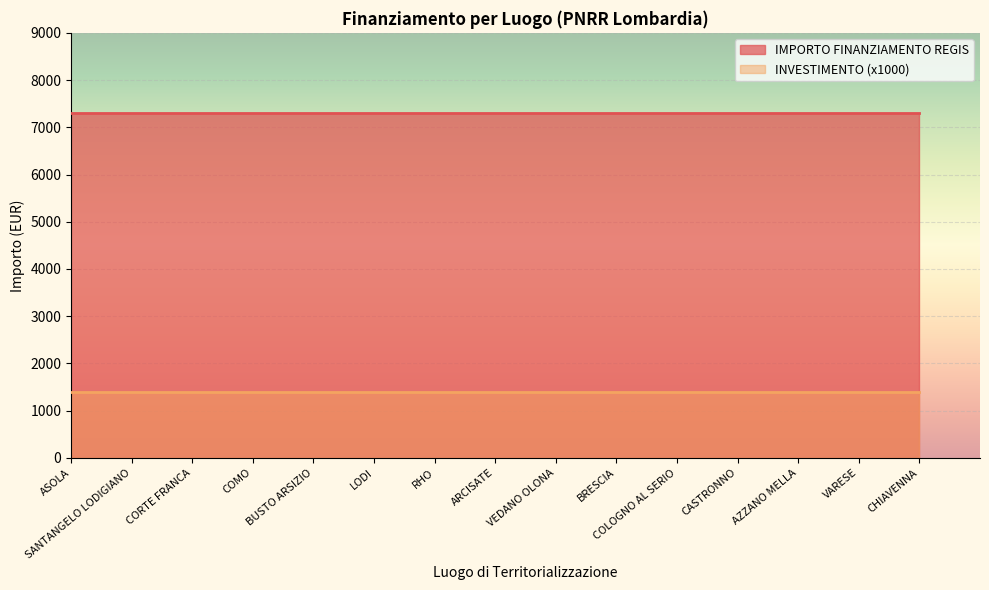

Which label corresponds to the largest value in the chart?

ASOLA